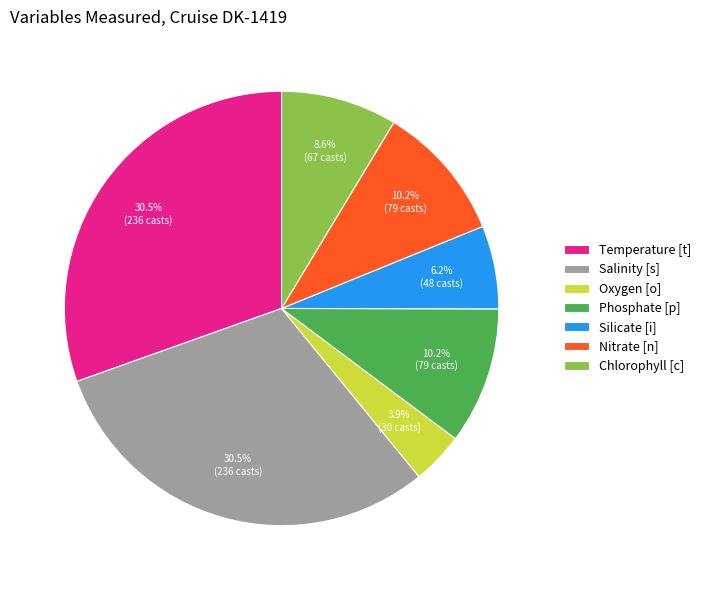

What percentage is the Phosphate [p] slice, to the nearest percent?

10%